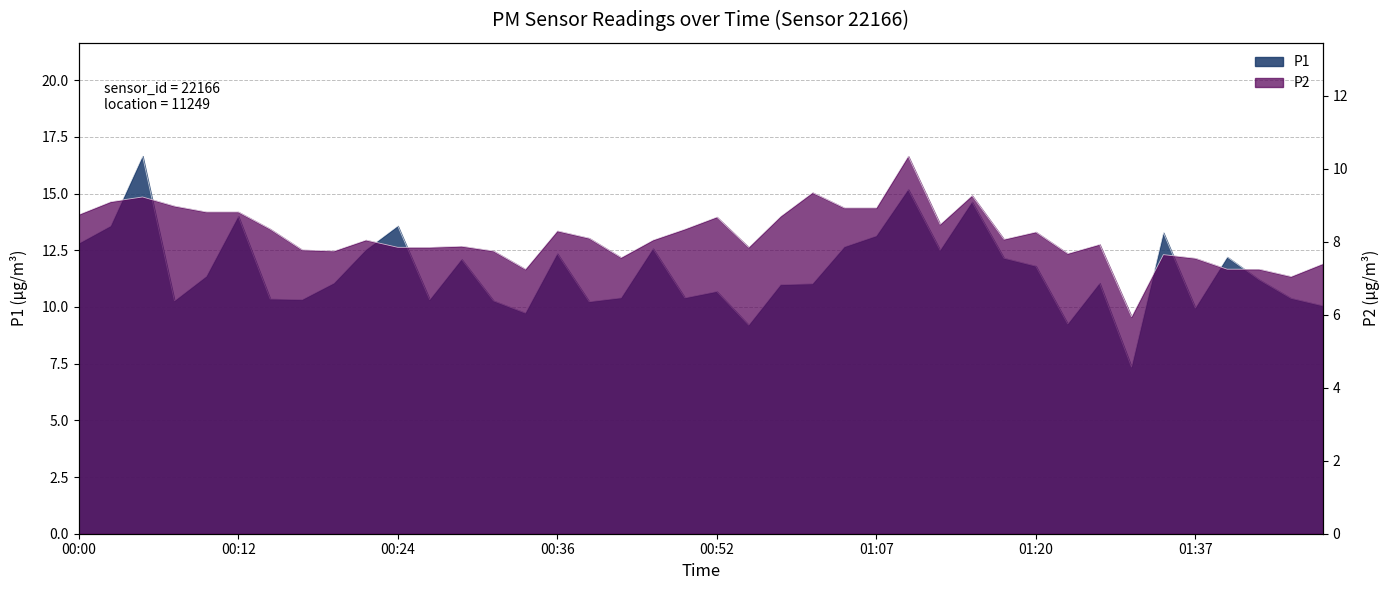

What is the label of the 3rd point from the right?

01:44